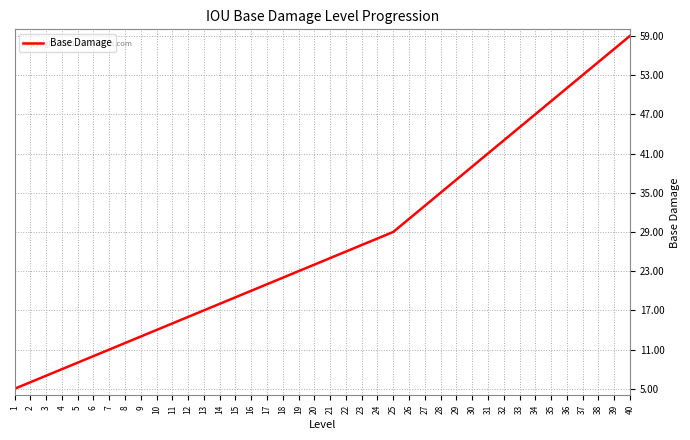

What is the difference between the maximum and minimum values?

54